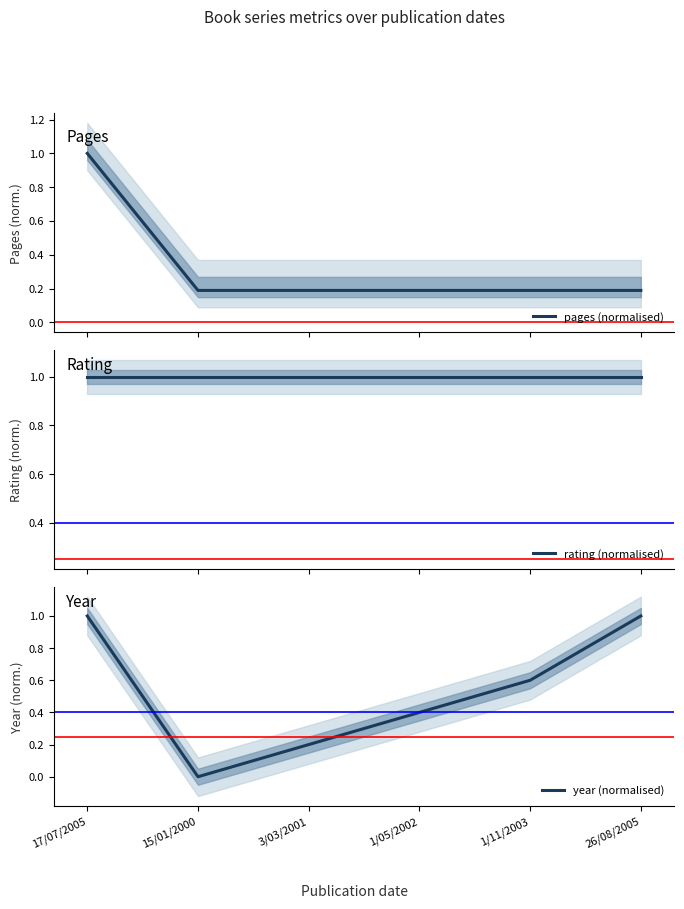

What are all the series names shown in the legend?

pages (normalised), rating (normalised), year (normalised)